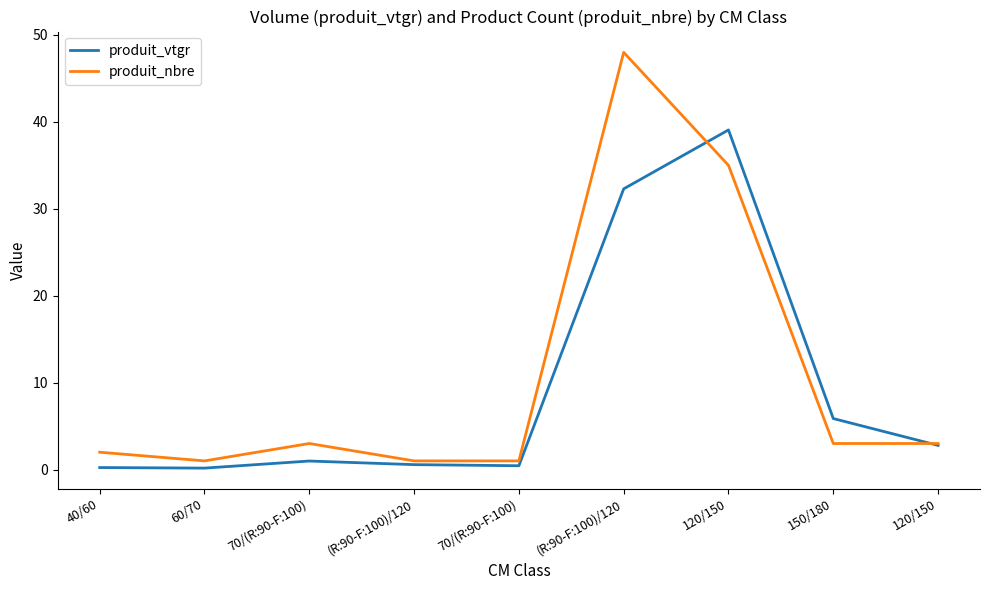

How many lines are shown in the chart?

2